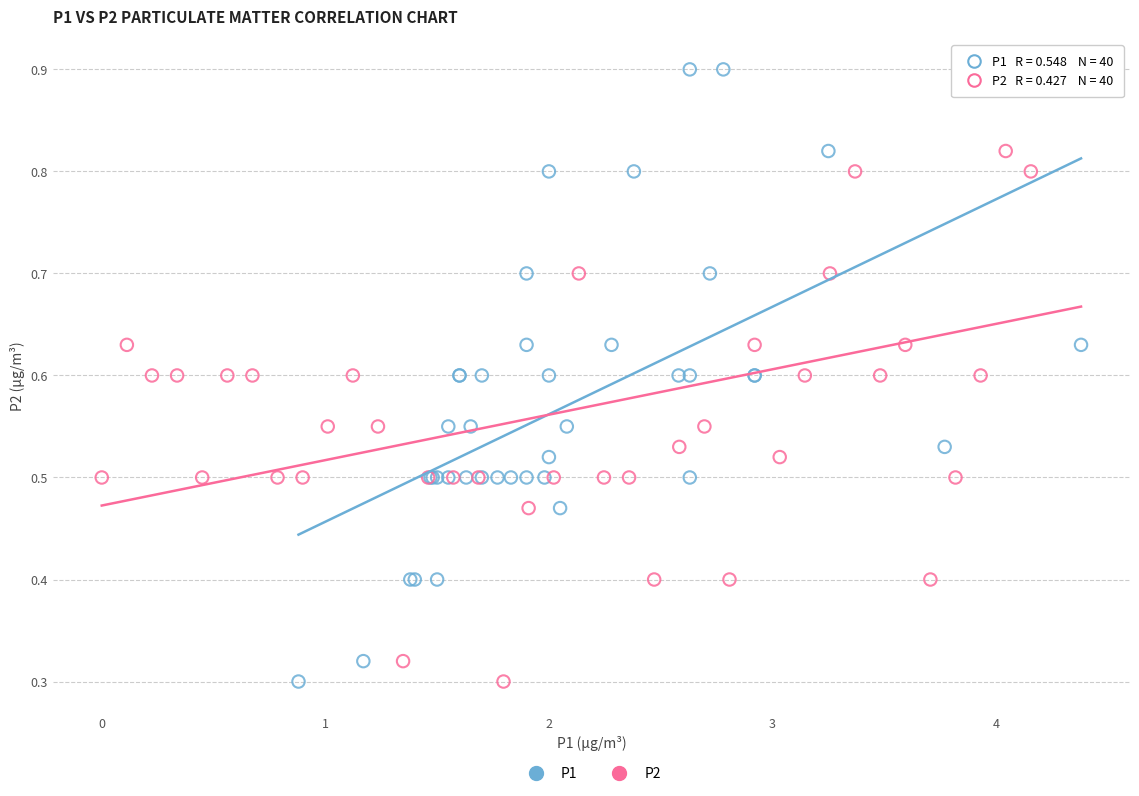

What are all the series names shown in the legend?

P1, P2